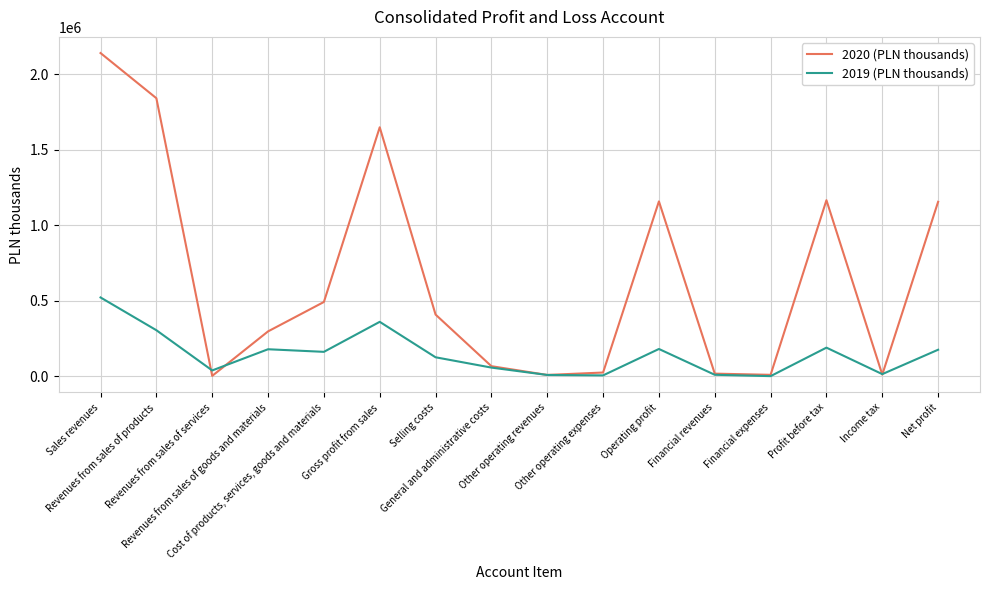

What are all the series names shown in the legend?

2020 (PLN thousands), 2019 (PLN thousands)